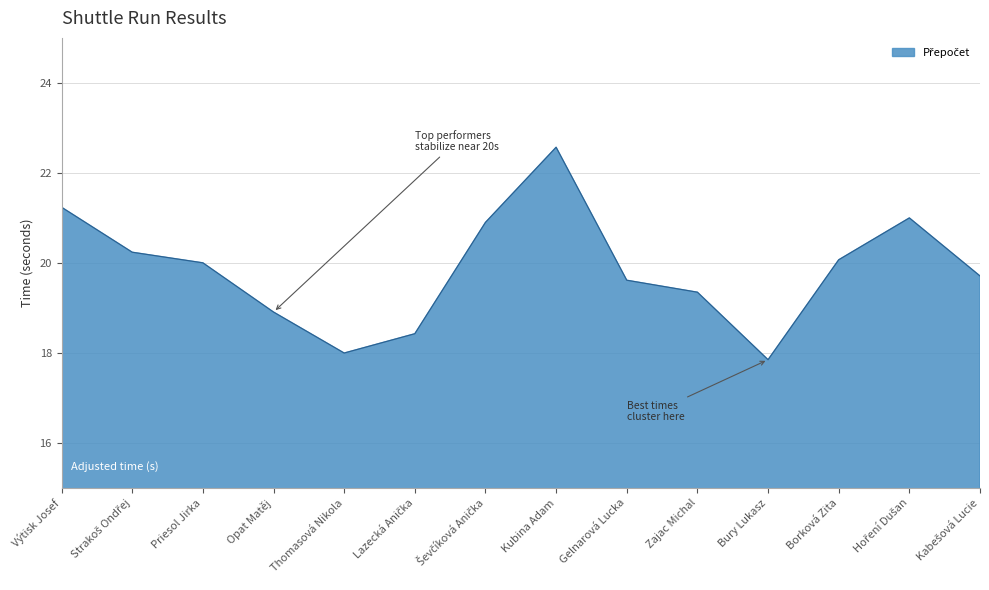

What value does the data have at Borková Zita?

20.1